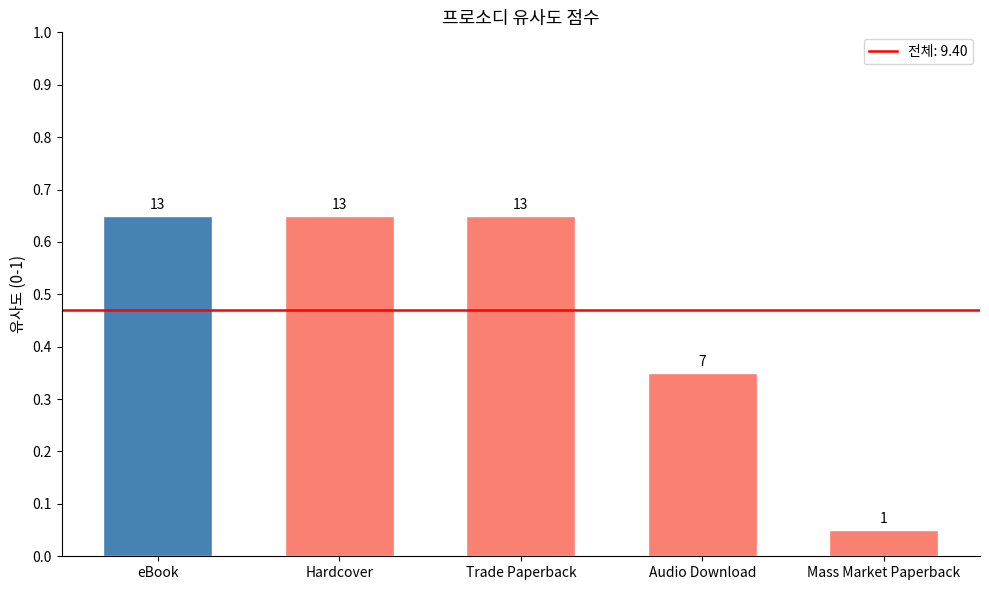

Which label corresponds to the largest value in the chart?

eBook